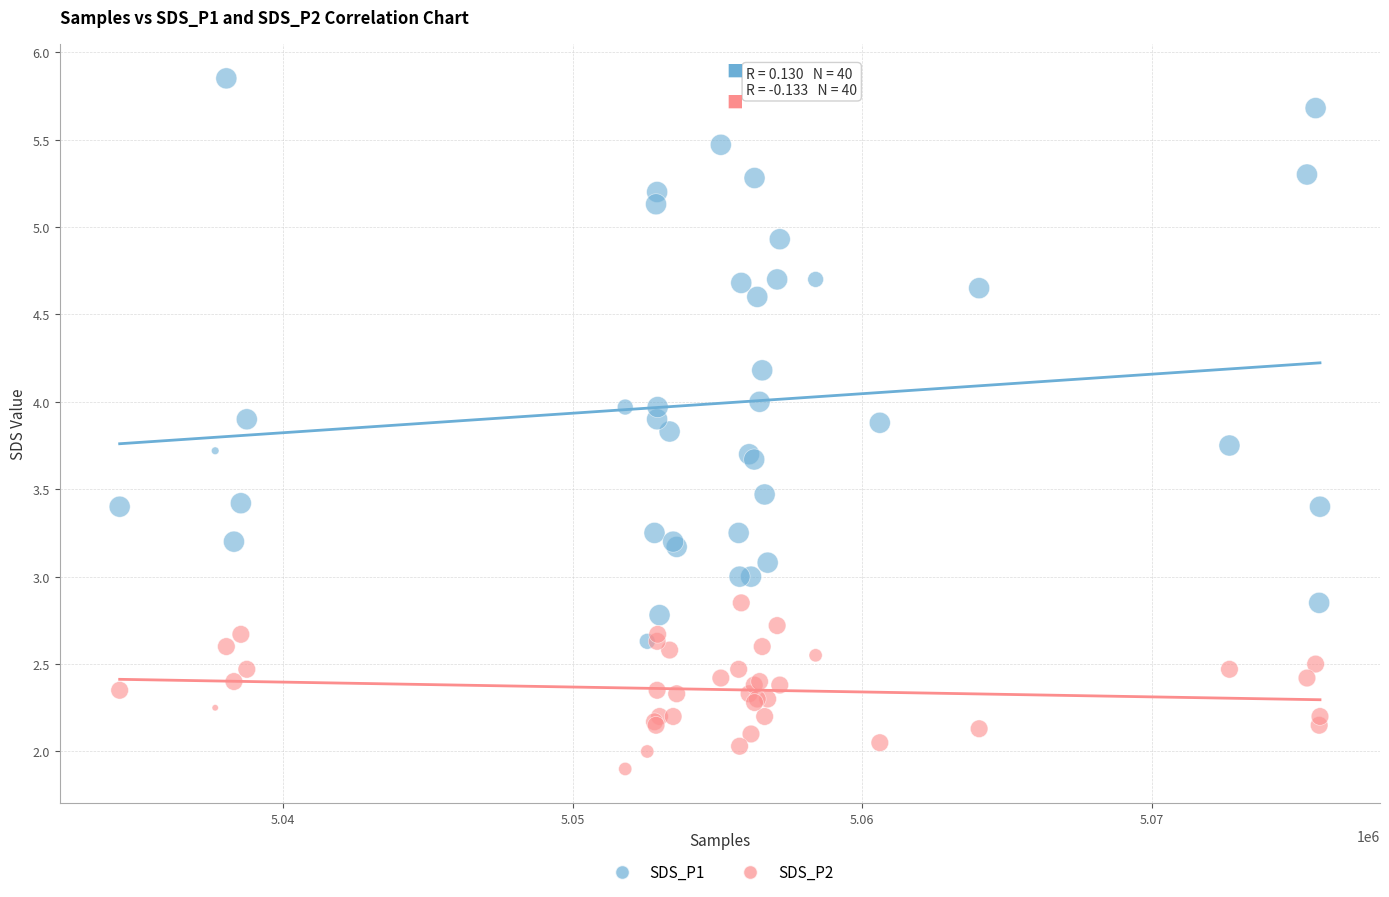

Which series contains the highest Y value?

SDS_P1